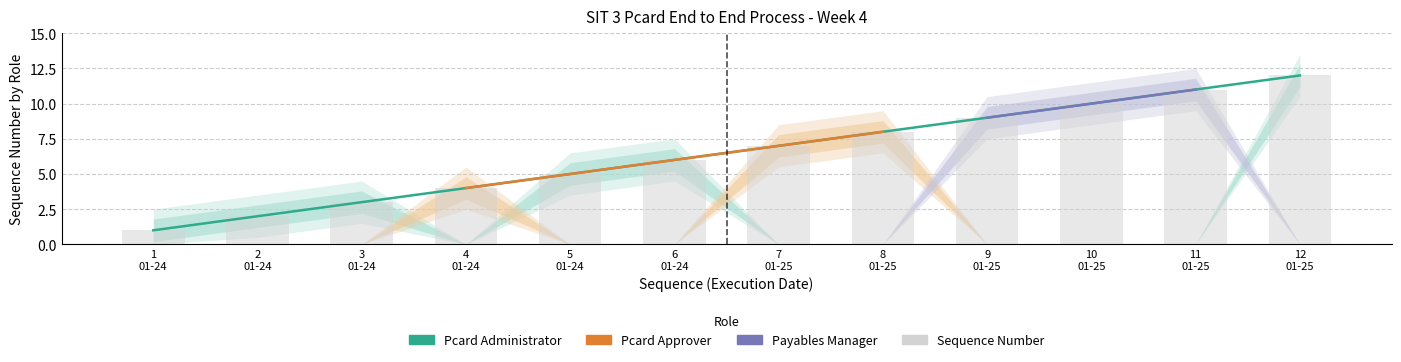

What value does the Pcard Approver series have at 2022-01-24?

4